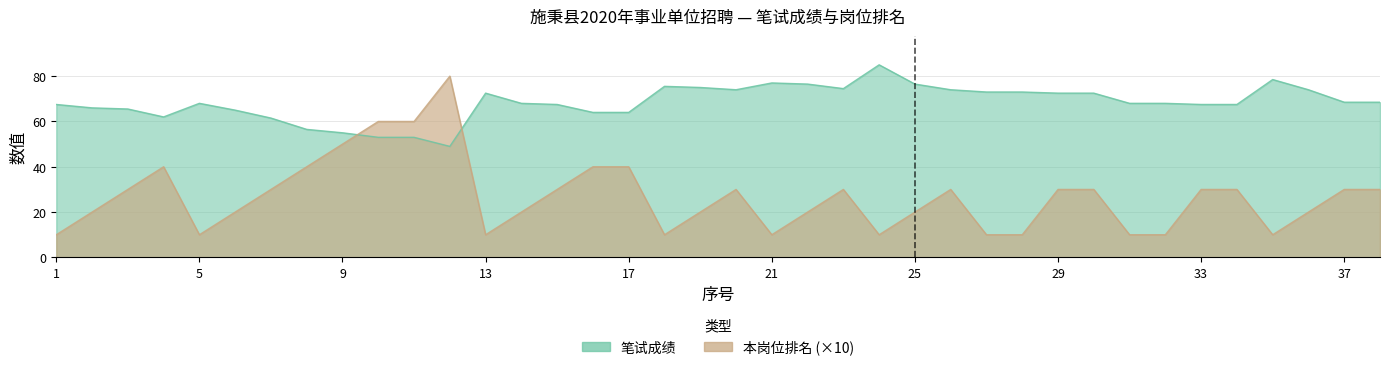

True or false: 本岗位排名 and 笔试成绩 cross at least once.

True